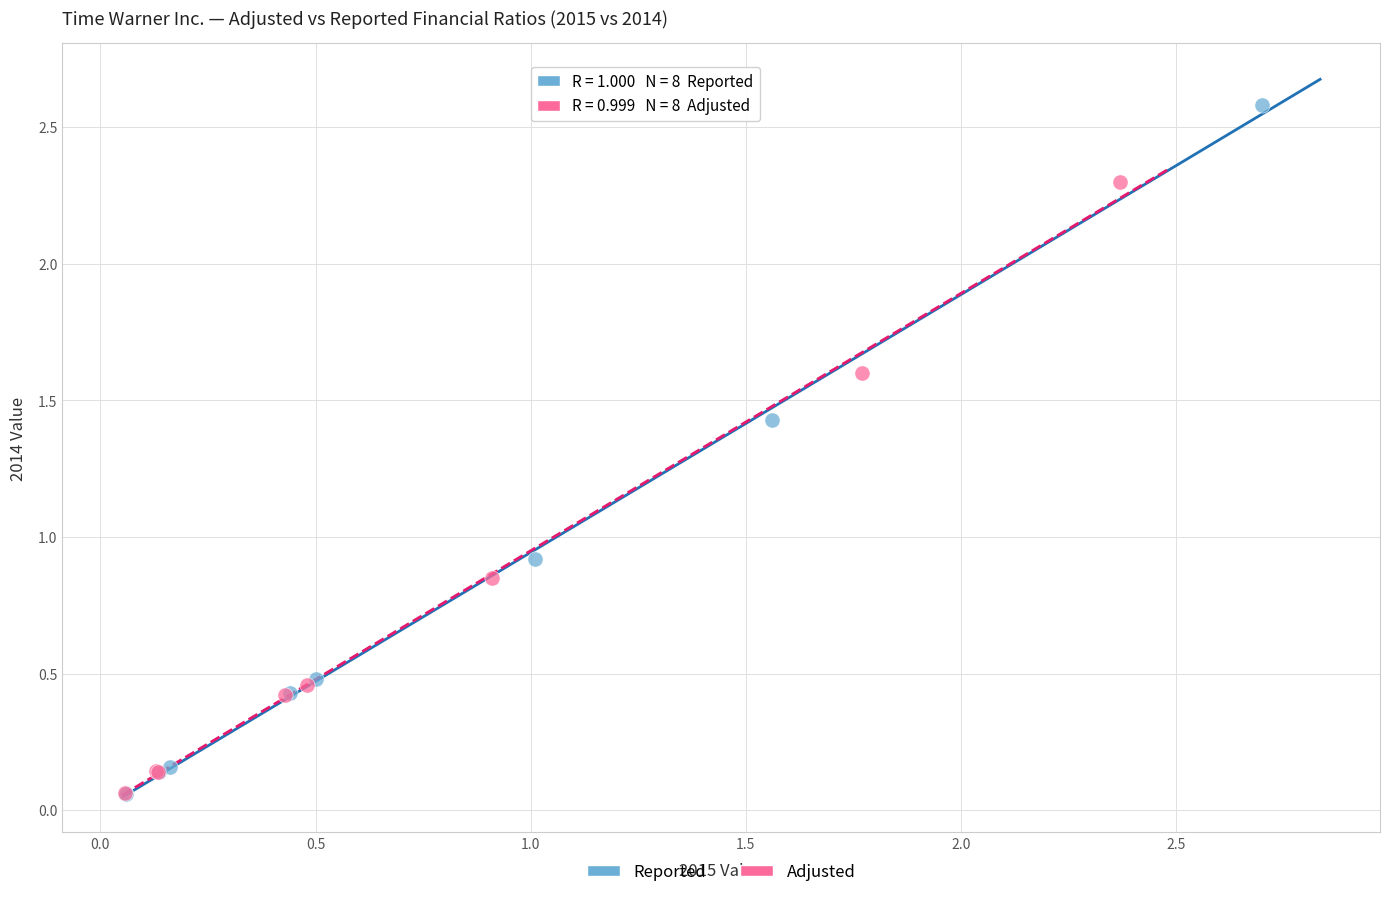

Which series has the largest Y range (max minus min)?

Reported